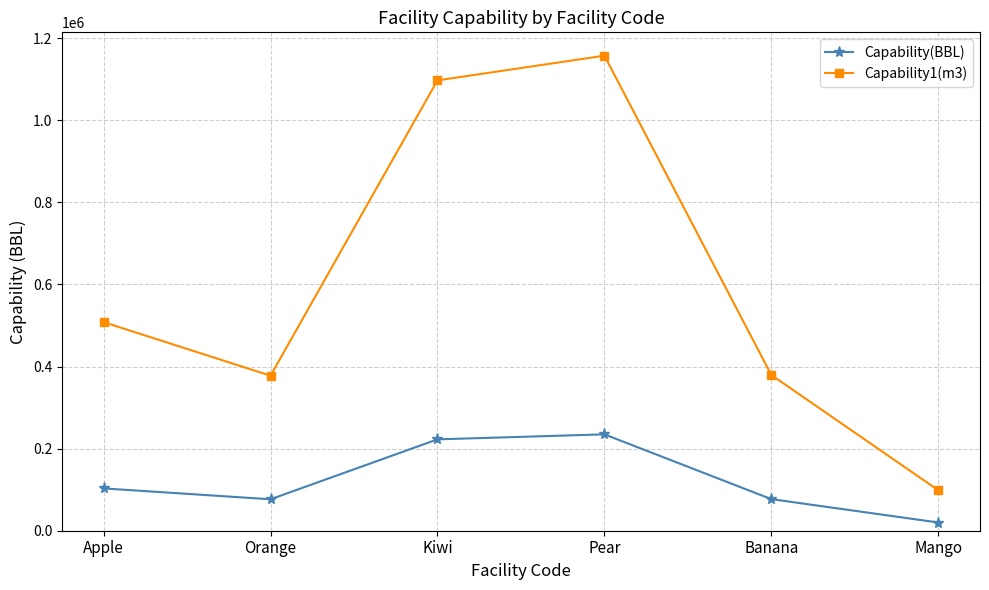

What is the difference between the highest and lowest values at Pear?

922585.9